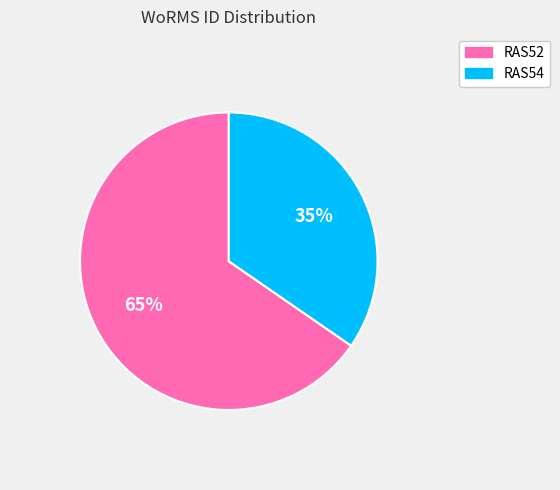

To the nearest percent, what is the combined percentage of RAS54 and RAS52?

100%